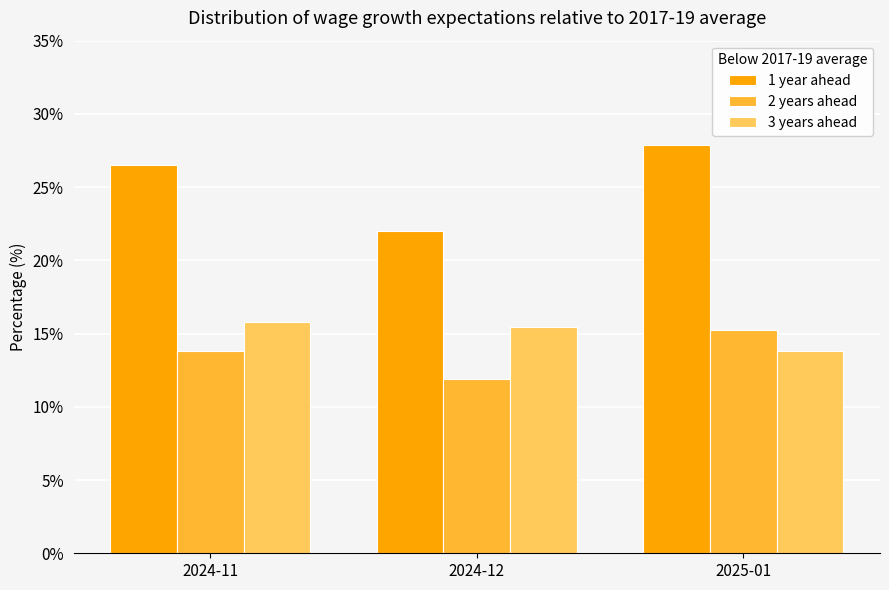

What is the label of the 2nd bar from the left?

2024-12